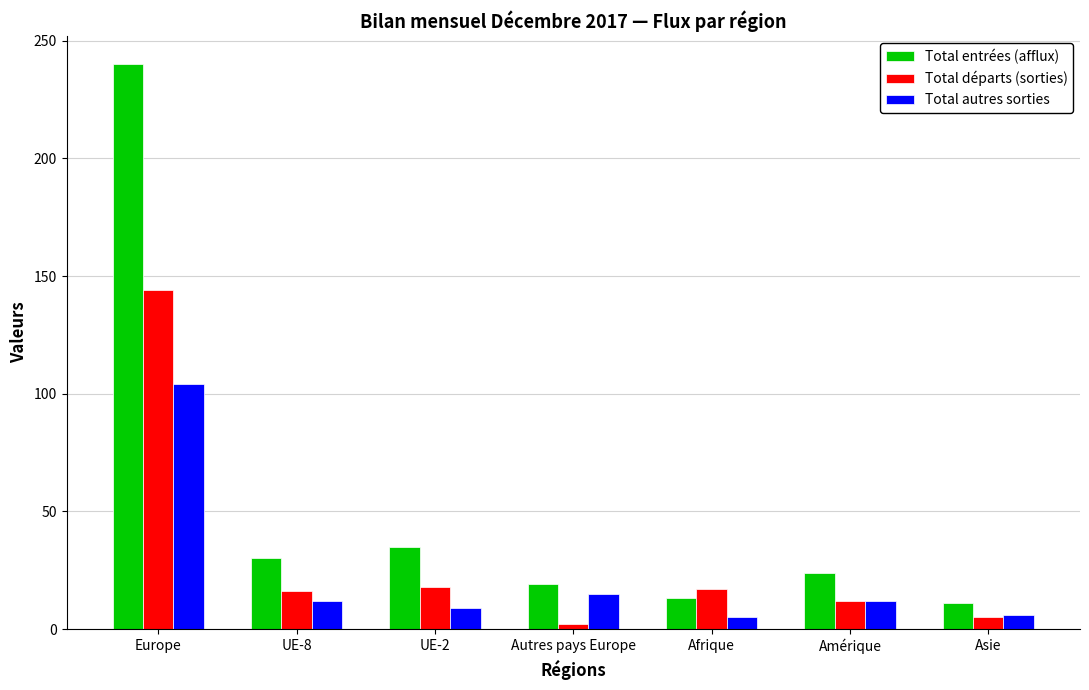

What is the difference between the maximum and minimum values in the Total autres sorties series?

99